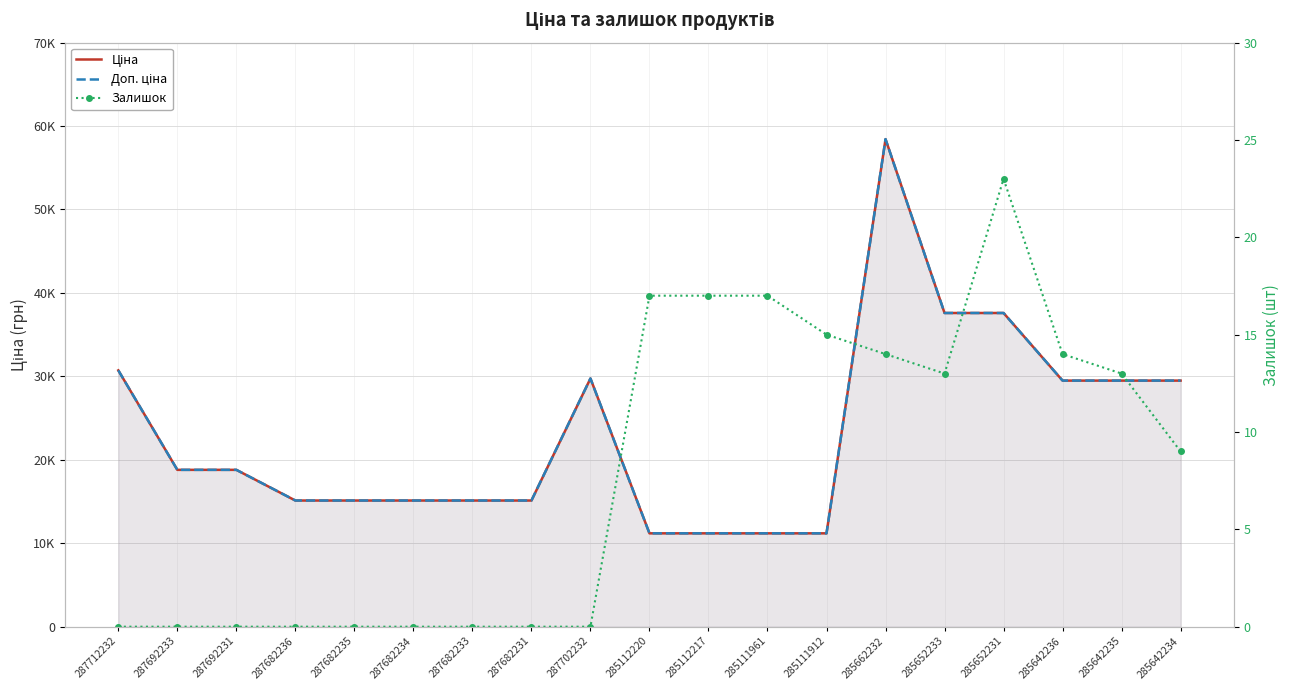

Is this an area chart (filled region under the line)?

No